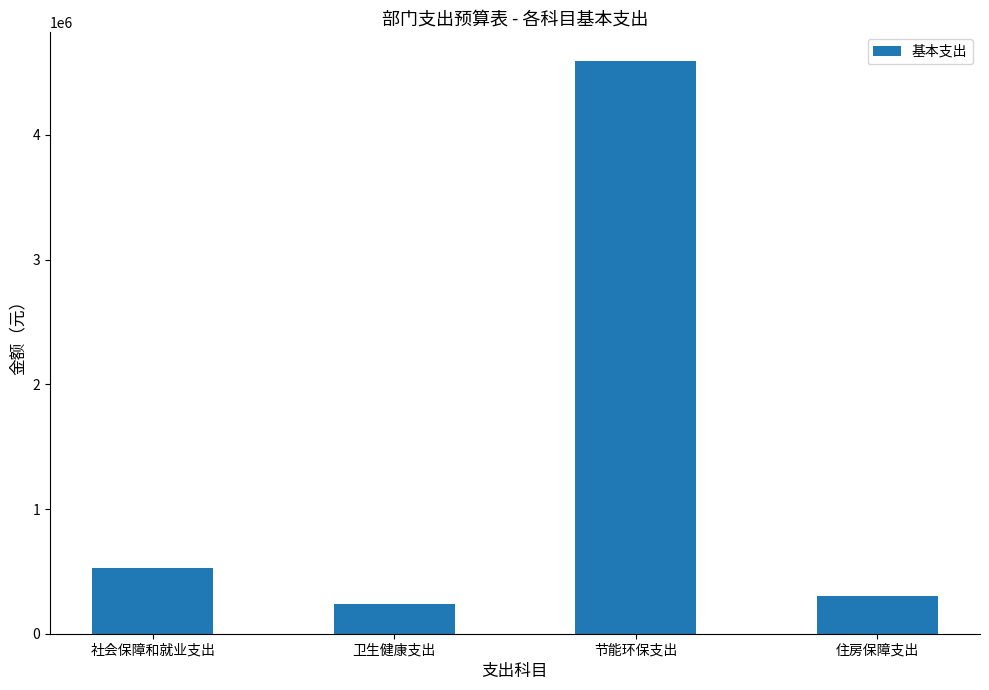

Which has a higher value, 节能环保支出 or 卫生健康支出?

节能环保支出